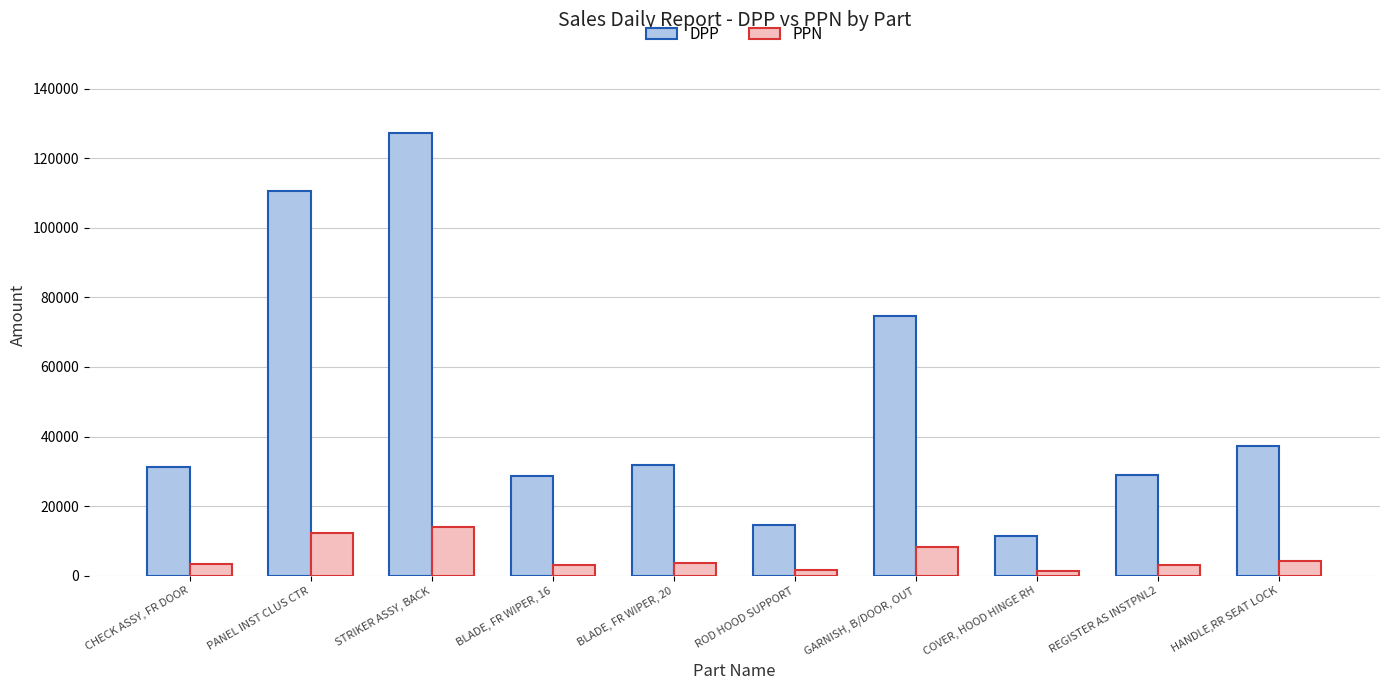

What is the sum of all DPP values?

497010.0